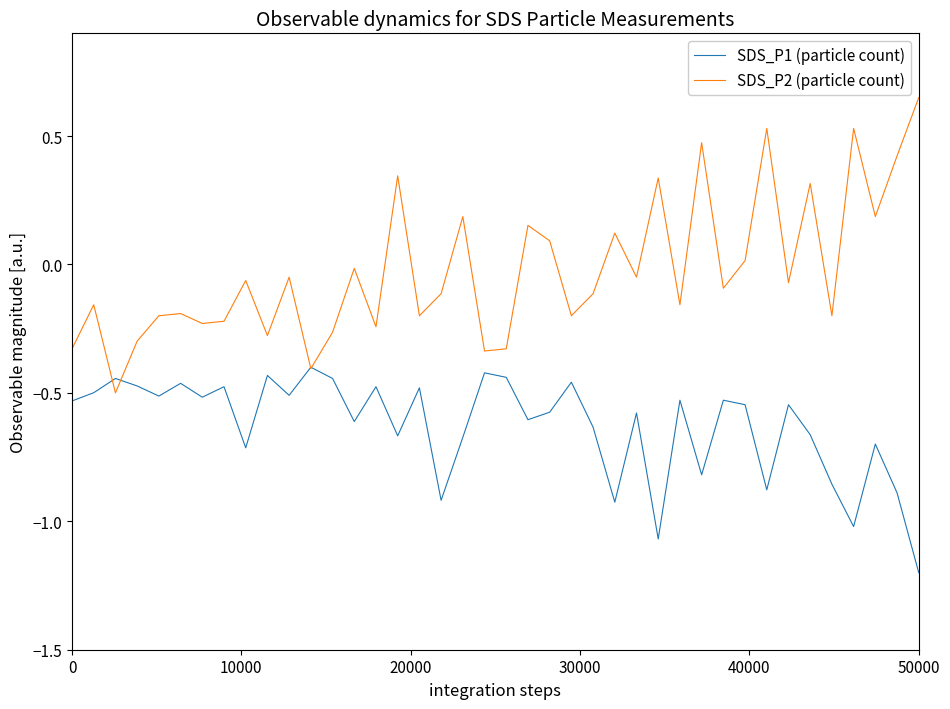

What is the sum of all SDS_P1 (particle count) values?

-25.1